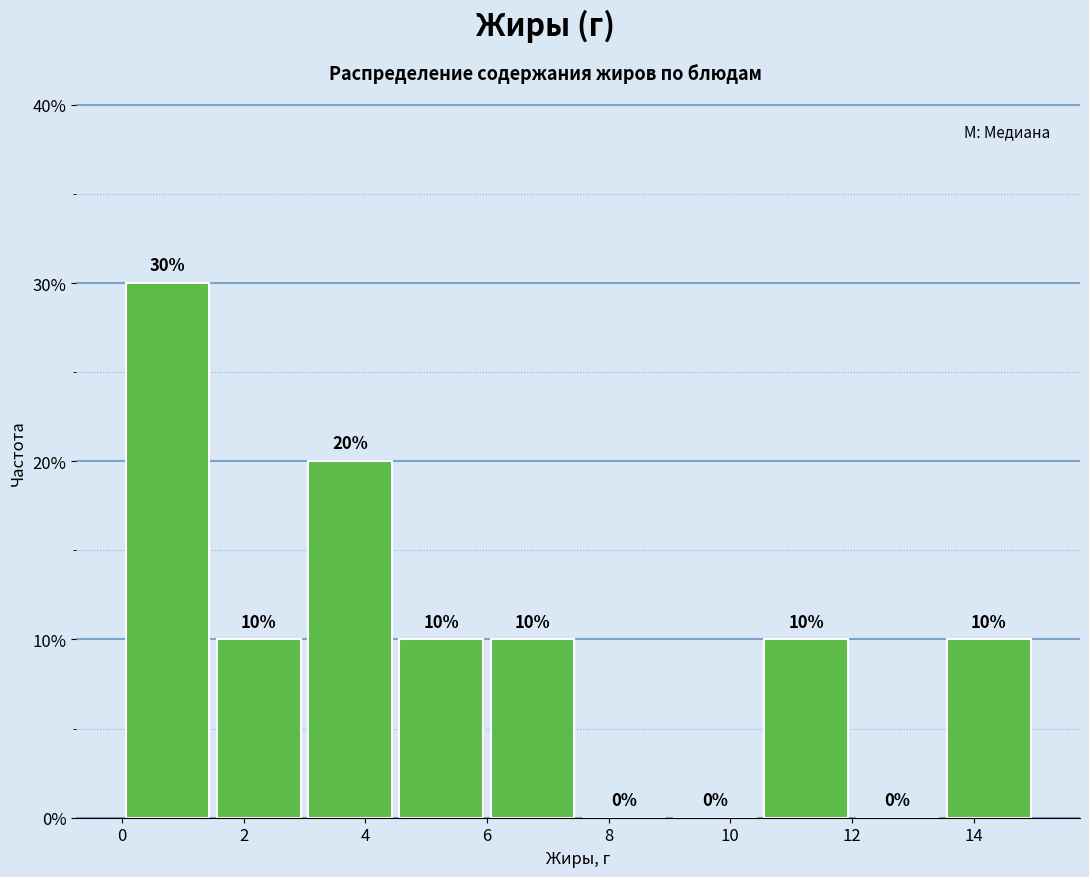

What is the height of the bar covering 0.0 to 1.5 on the x-axis? The bar edges are not printed on the chart, so give them approximately, as read against the axis.

30